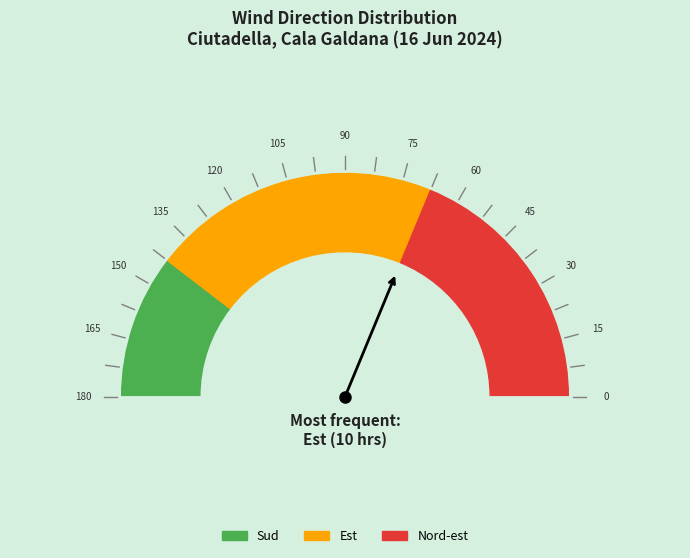

To the nearest percent, what is the combined percentage of Est and Nord-est?

79%